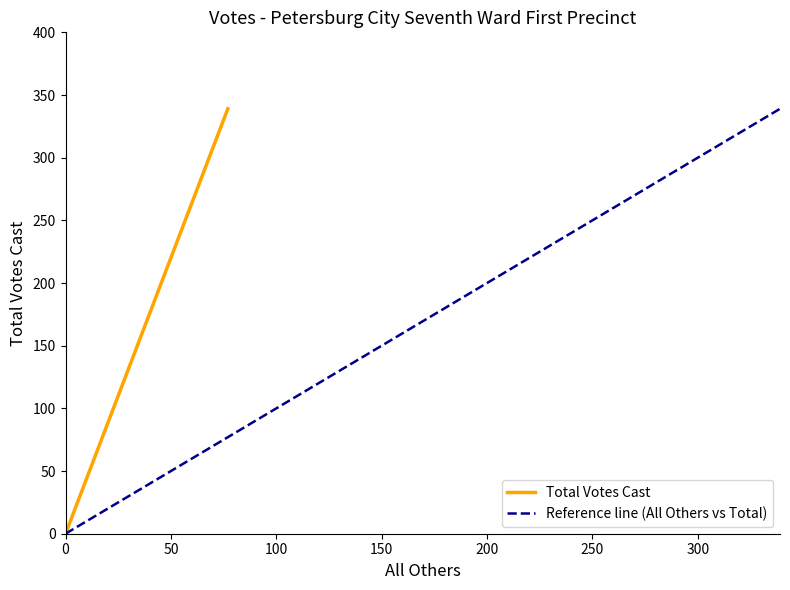

At how many categories does at least one series exceed 194?

1